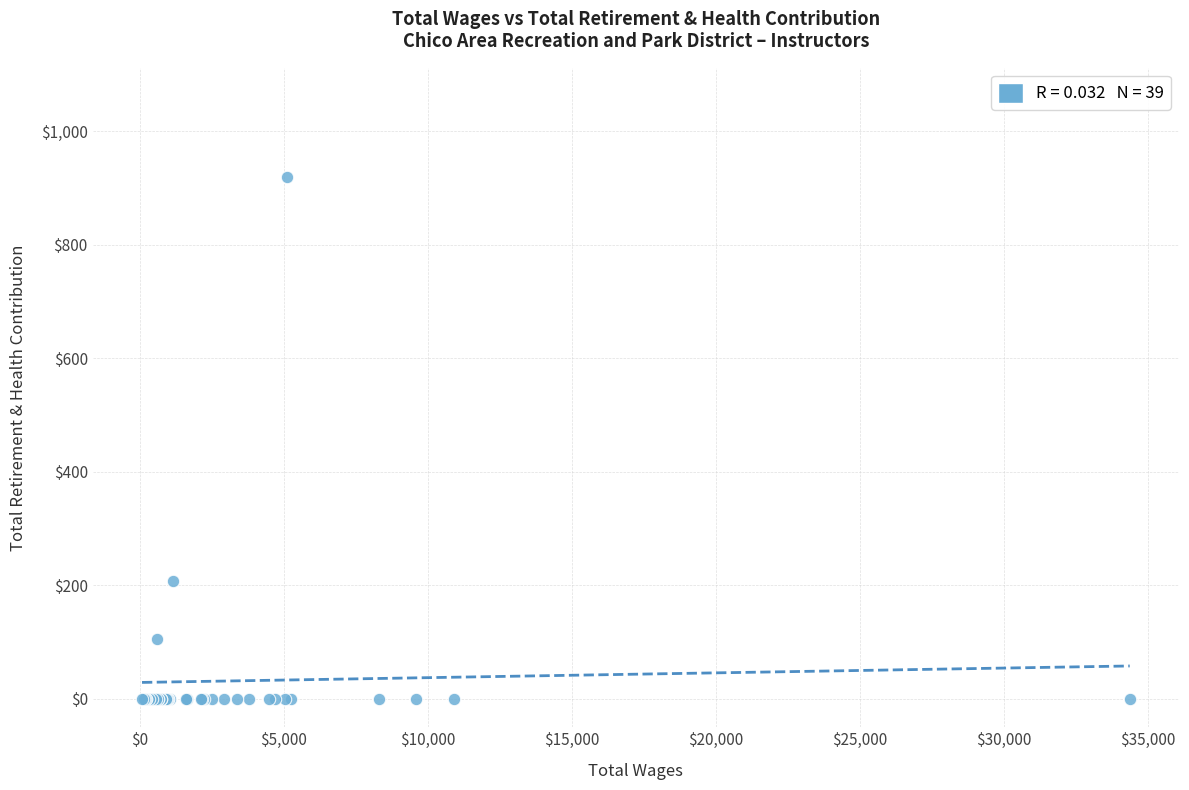

What Y value in the scatter plot is closest to 460?

208